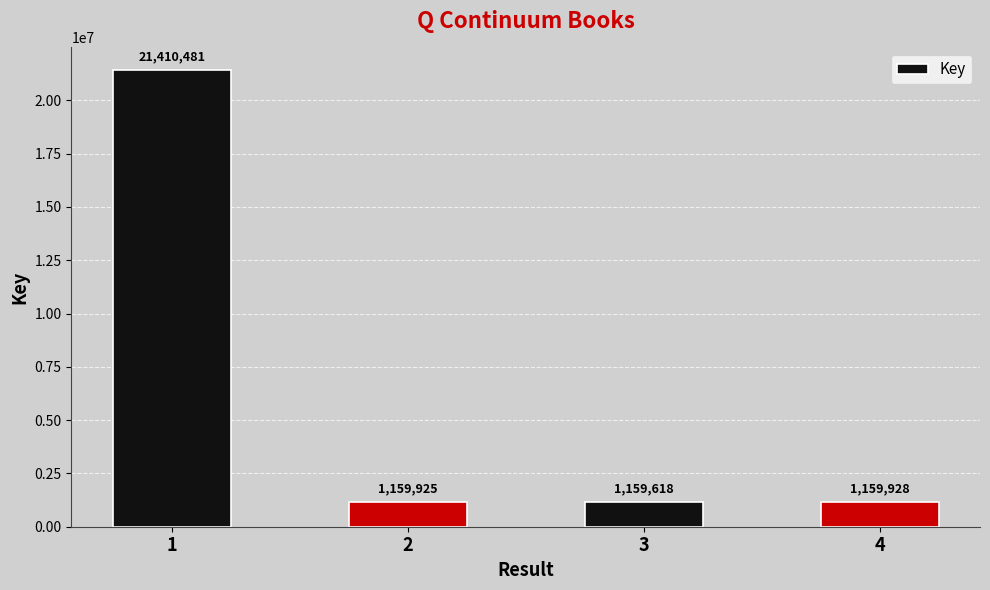

What is the sum of all values?

24889952